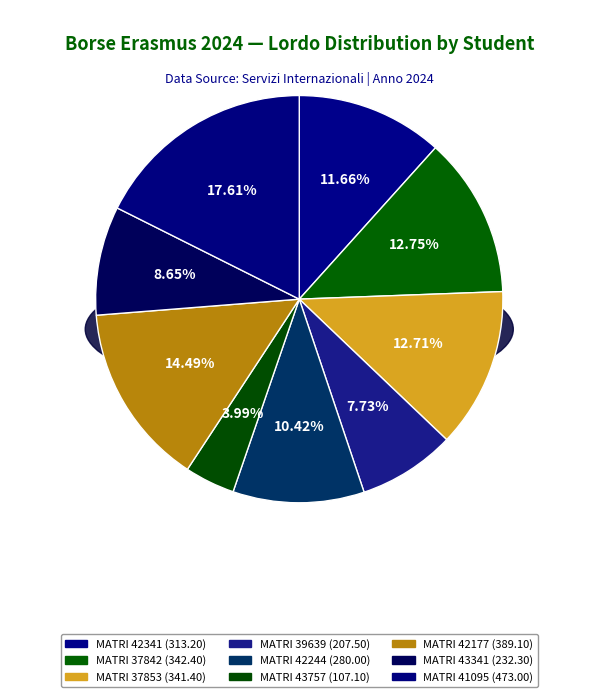

What percentage is the 42341 slice, to the nearest percent?

12%